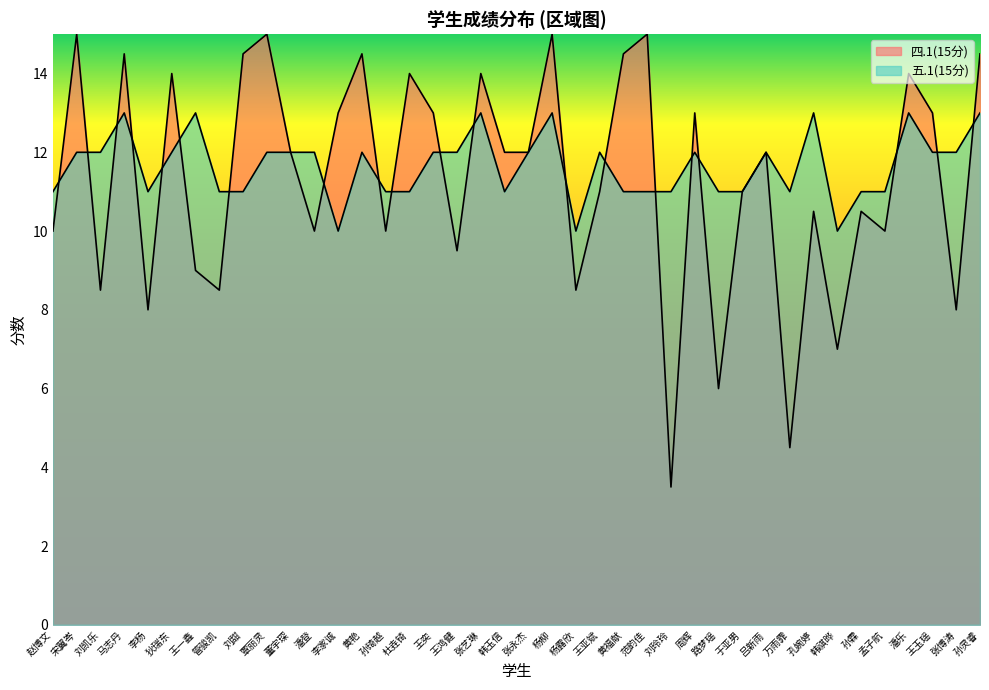

Reading left to right, list all the values displayed in this chart.

四.1(15分): 10.0	15.0	8.5	14.5	8.0	14.0	9.0	8.5	14.5	15.0	12.0	10.0	13.0	14.5	10.0	14.0	13.0	9.5	14.0	12.0	12.0	15.0	8.5	11.0	14.5	15.0	3.5	13.0	6.0	11.0	12.0	4.5	10.5	7.0	10.5	10.0	14.0	13.0	8.0	14.5
五.1(15分): 11.0	12.0	12.0	13.0	11.0	12.0	13.0	11.0	11.0	12.0	12.0	12.0	10.0	12.0	11.0	11.0	12.0	12.0	13.0	11.0	12.0	13.0	10.0	12.0	11.0	11.0	11.0	12.0	11.0	11.0	12.0	11.0	13.0	10.0	11.0	11.0	13.0	12.0	12.0	13.0